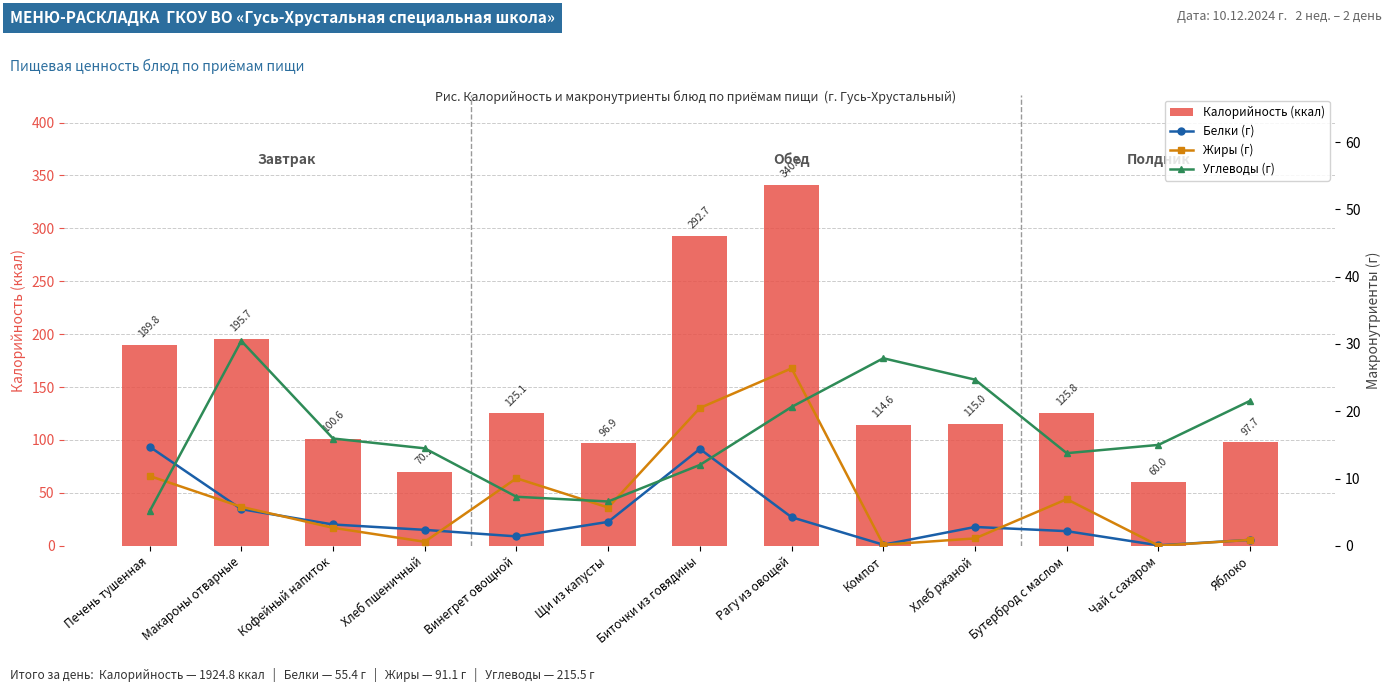

What is the label of the 13th bar from the right?

Печень тушенная